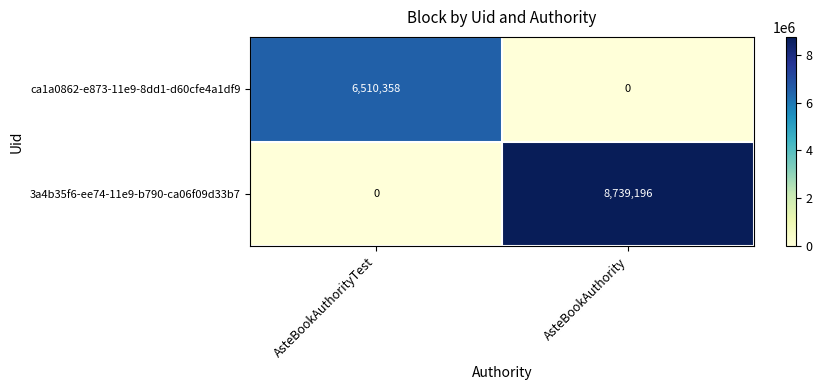

Reading left to right, list all the values displayed in this chart.

ca1a0862-e873-11e9-8dd1-d60cfe4a1df9: 6510358	0
3a4b35f6-ee74-11e9-b790-ca06f09d33b7: 0	8739196